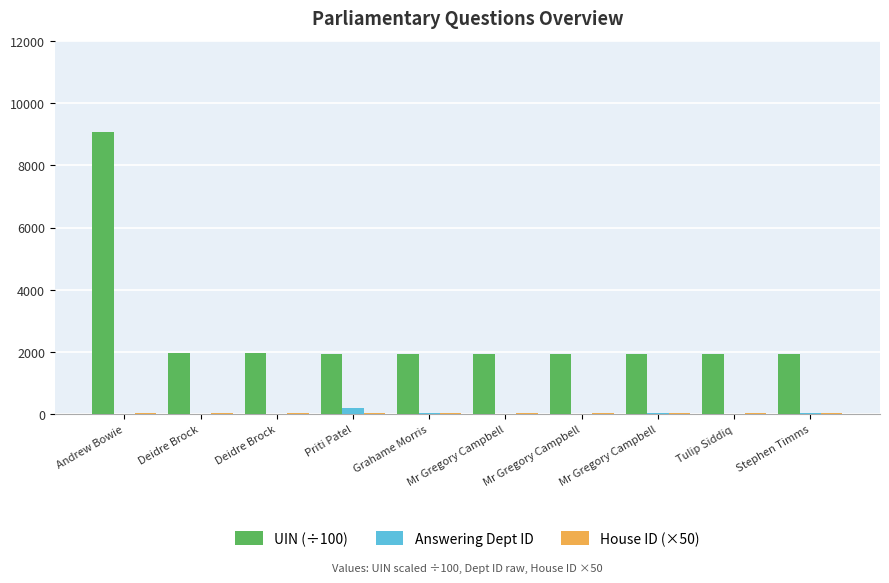

Does the chart contain stacked bars?

No